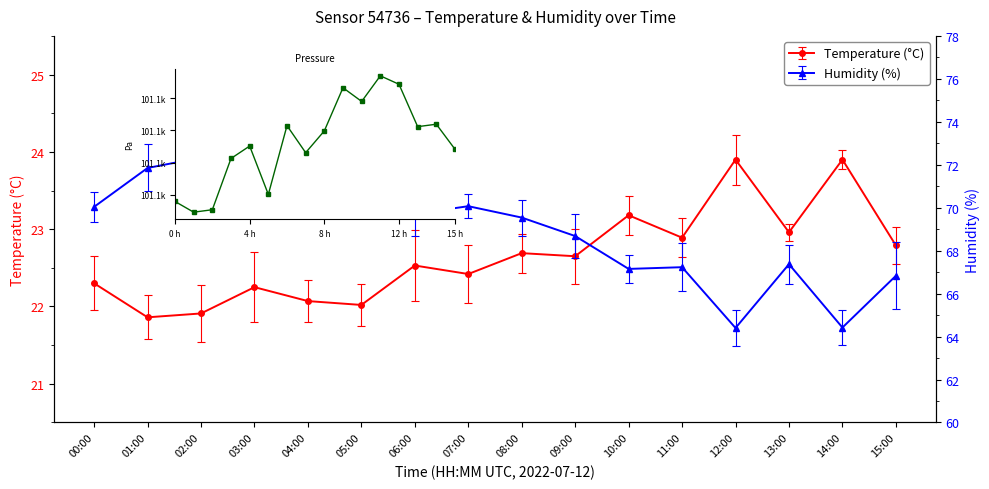

What is the average value?

101113.1